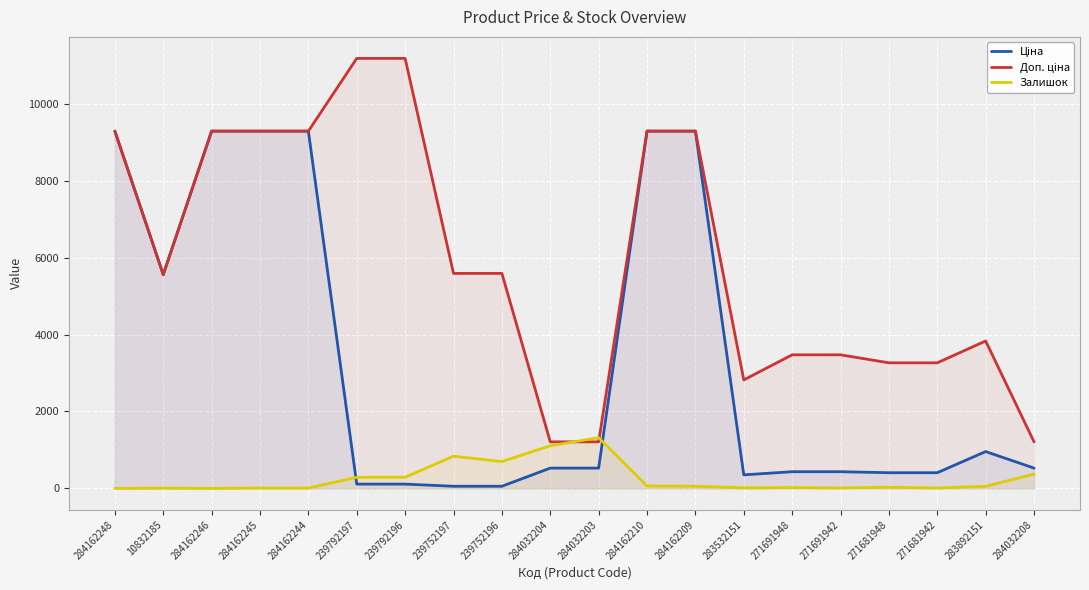

At which category does Доп. ціна reach its first local valley?

10832185